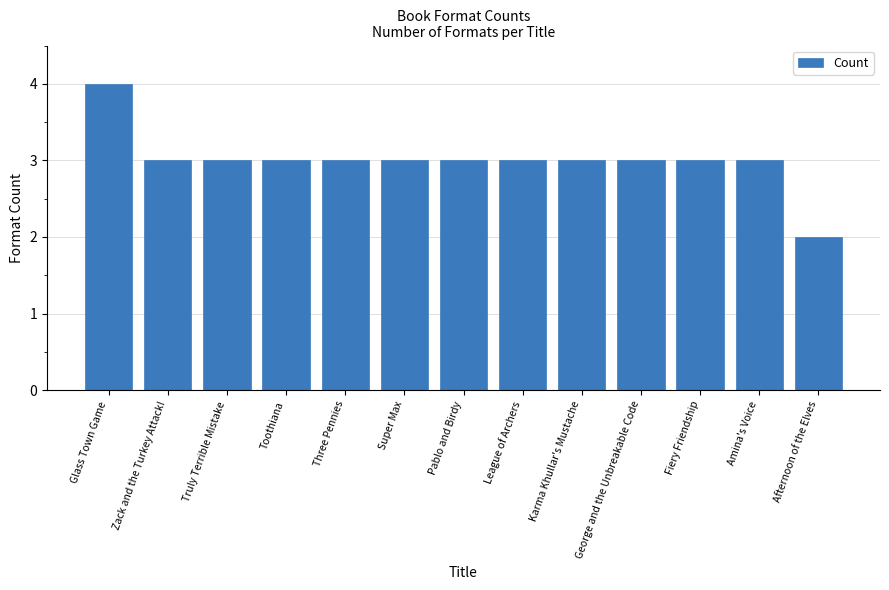

What is the label of the 12th bar from the left?

Amina's Voice